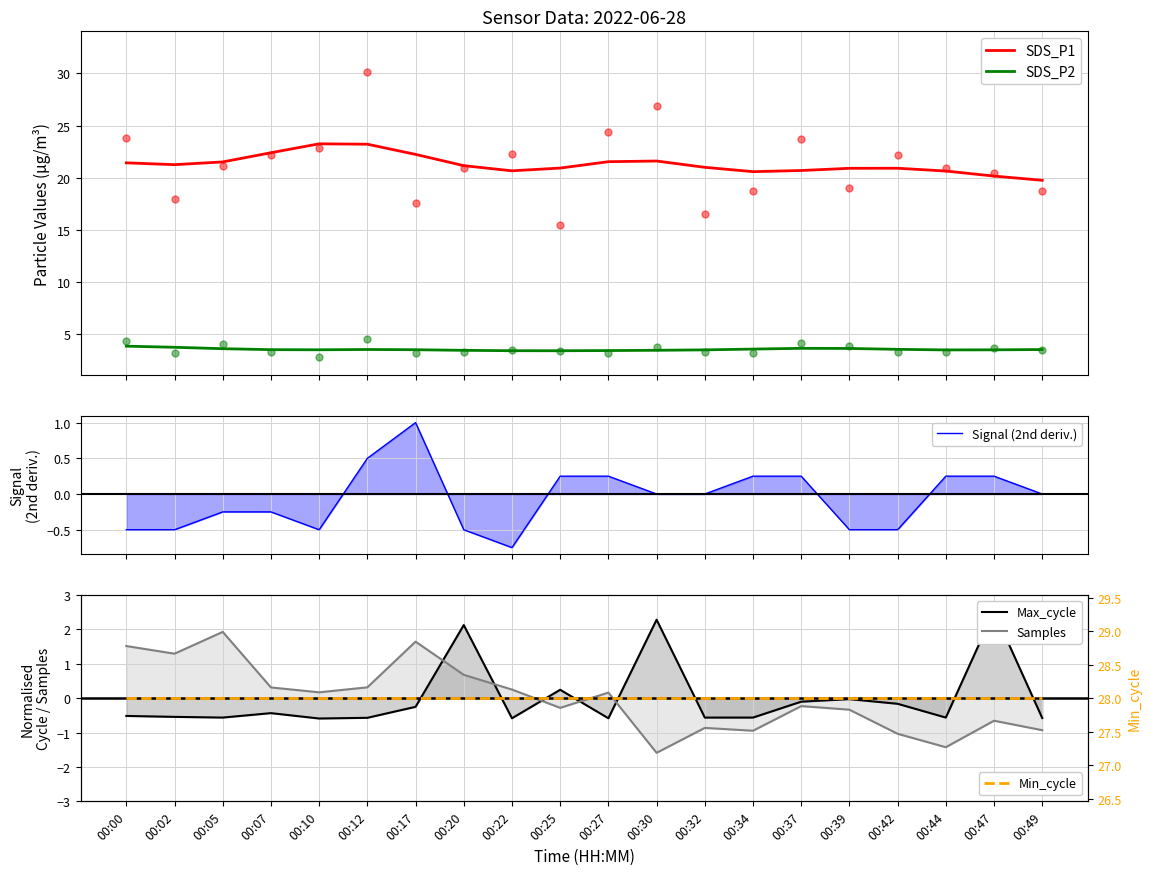

How many categories are shown in the chart?

20